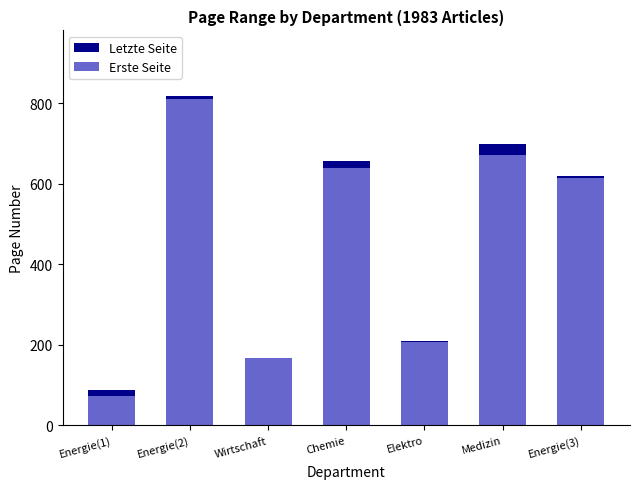

Rank the series by their maximum value, from highest to lowest.

Letzte Seite, Erste Seite